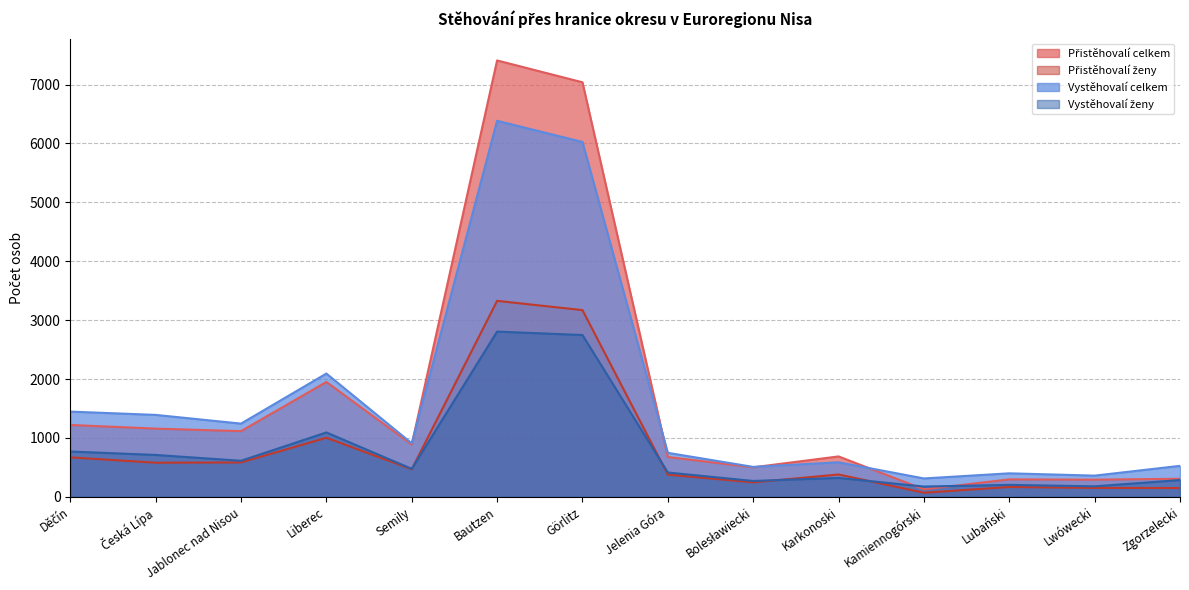

The Vystěhovalí celkem series shows 1039 at Jelenia Góra. True or false?

False